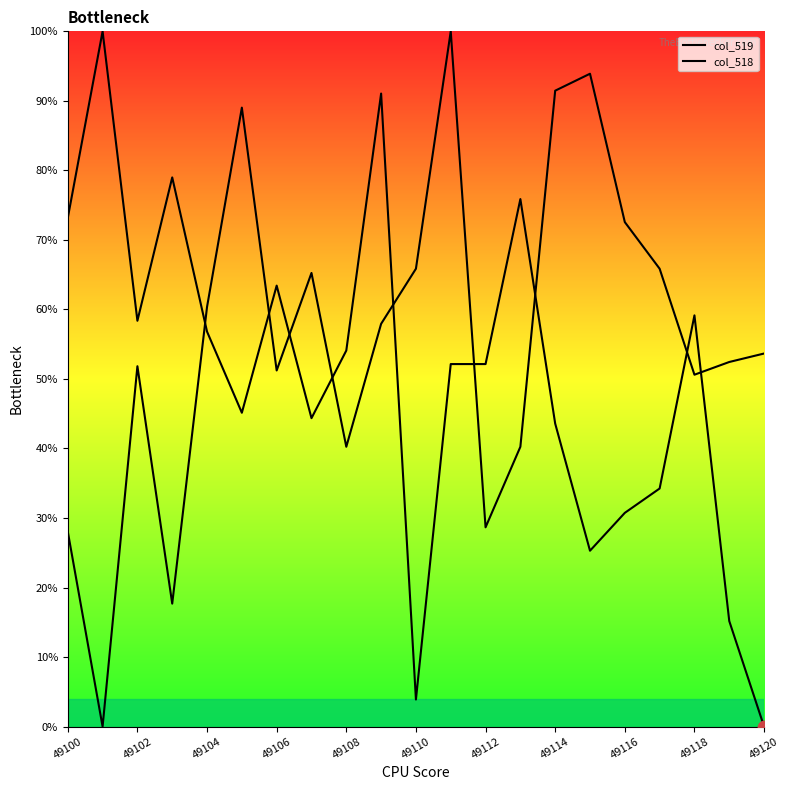

Which series has the largest Y range (max minus min)?

col_519